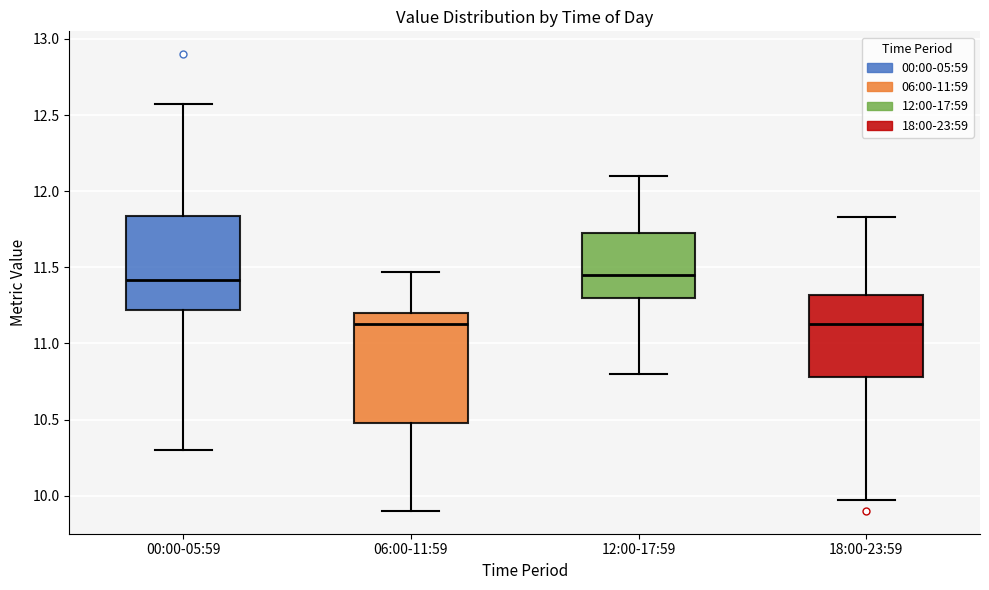

Reading left to right, transcribe this box plot: for each box, give where its median line is, the range the box spans, and where its two whiskers end, as read against the y-axis. The values are not printed on the chart, so give them approximately, as read against the axis.

00:00-05:59: median 11.40, box 11.20 to 11.85, whiskers 10.30 to 12.55
06:00-11:59: median 11.15, box 10.50 to 11.20, whiskers 9.90 to 11.45
12:00-17:59: median 11.45, box 11.30 to 11.75, whiskers 10.80 to 12.10
18:00-23:59: median 11.15, box 10.80 to 11.30, whiskers 9.95 to 11.85